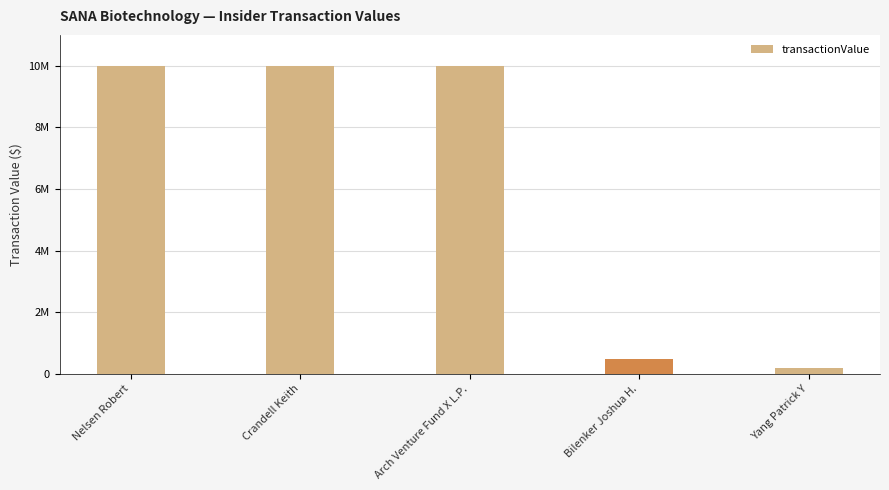

Rank the categories by value from lowest to highest.

Yang Patrick Y, Bilenker Joshua H., Nelsen Robert, Crandell Keith, Arch Venture Fund X L.P.